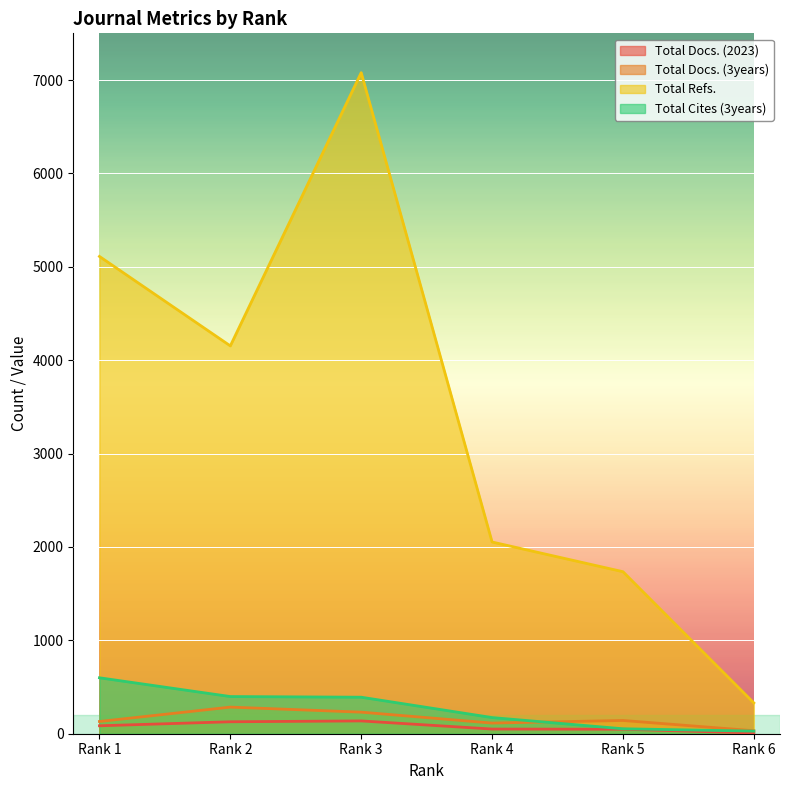

The Total Docs. (2023) series shows 8 at Rank 6. True or false?

True